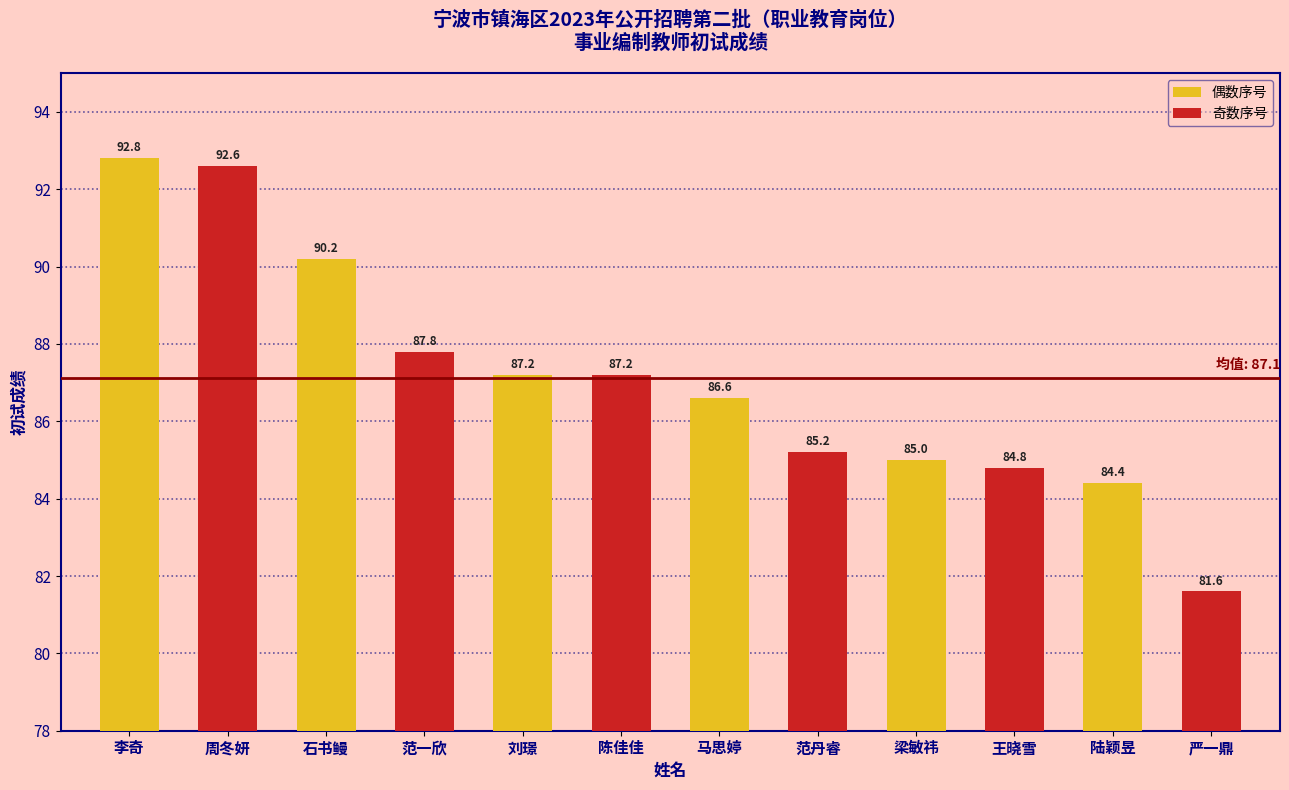

The chart shows a value of 45.4 at 范丹睿. True or false?

False